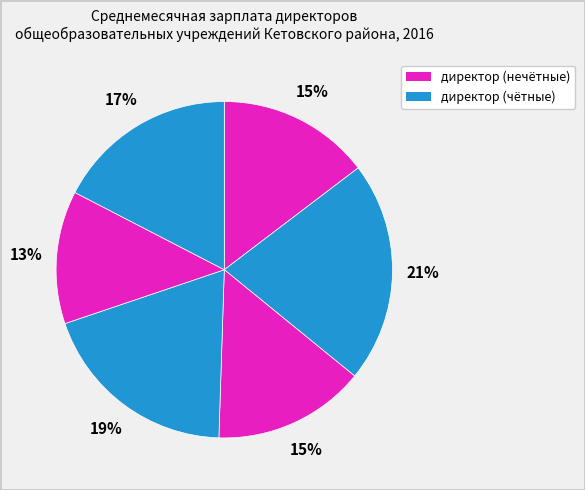

How many segments does this pie chart have?

6